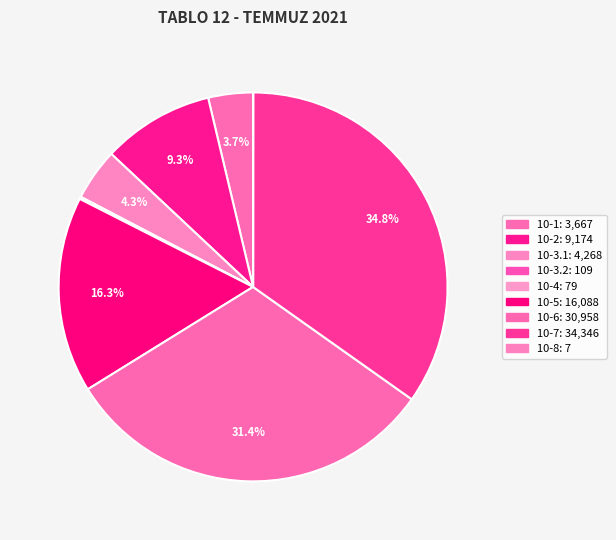

Which slice is the largest?

10-7